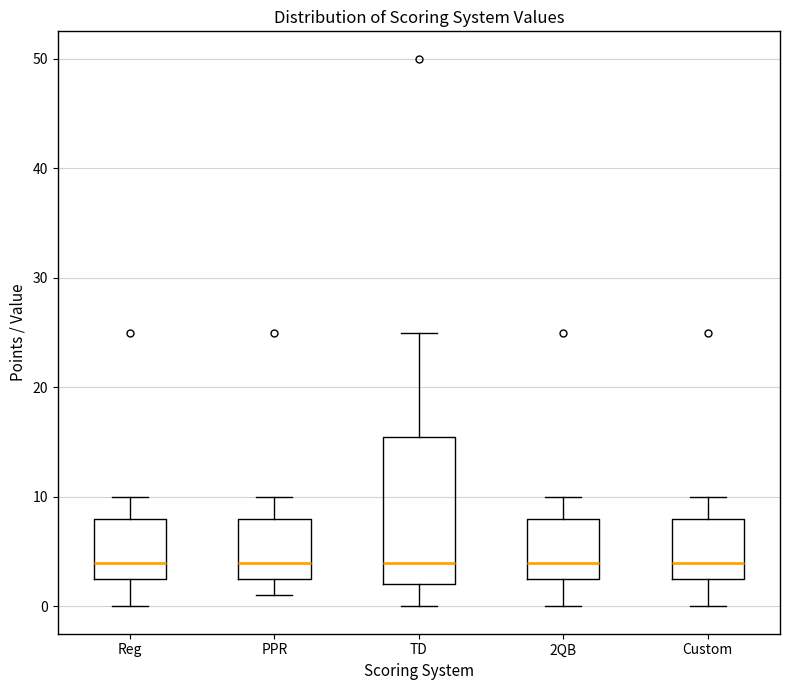

Reading left to right, transcribe this box plot: for each box, give where its median line is, the range the box spans, and where its two whiskers end, as read against the y-axis. The values are not printed on the chart, so give them approximately, as read against the axis.

Reg: median 4, box 3 to 8, whiskers 0 to 10
PPR: median 4, box 3 to 8, whiskers 1 to 10
TD: median 4, box 2 to 16, whiskers 0 to 25
2QB: median 4, box 3 to 8, whiskers 0 to 10
Custom: median 4, box 3 to 8, whiskers 0 to 10